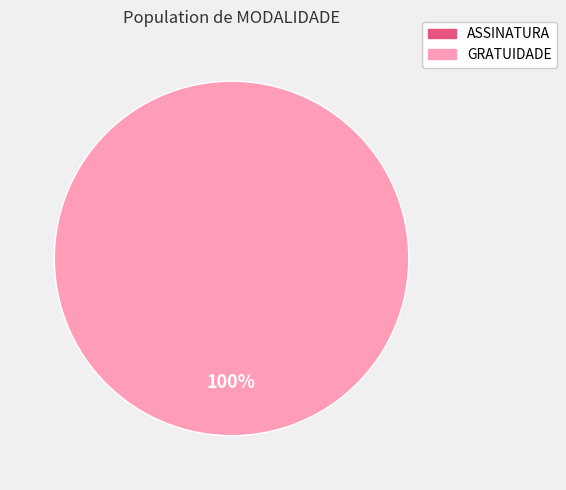

To the nearest percent, what is the average slice percentage?

50%